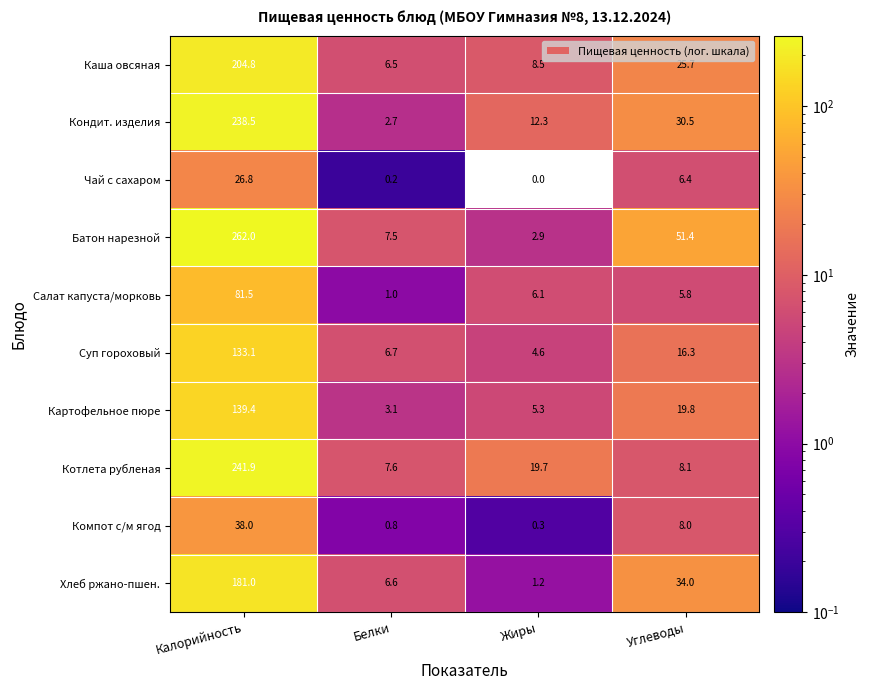

List the series in order of their peak value, lowest first.

Чай с сахаром, Компот с/м ягод, Салат капуста/морковь, Суп гороховый, Картофельное пюре, Хлеб ржано-пшен., Каша овсяная, Кондит. изделия, Котлета рубленая, Батон нарезной